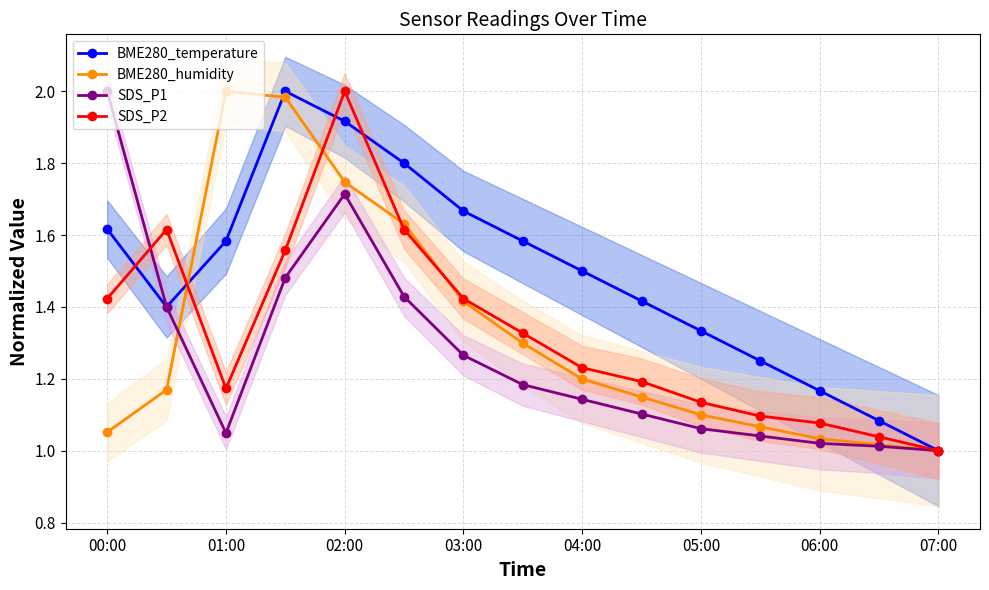

Where is the first local maximum for SDS_P1?

02:00